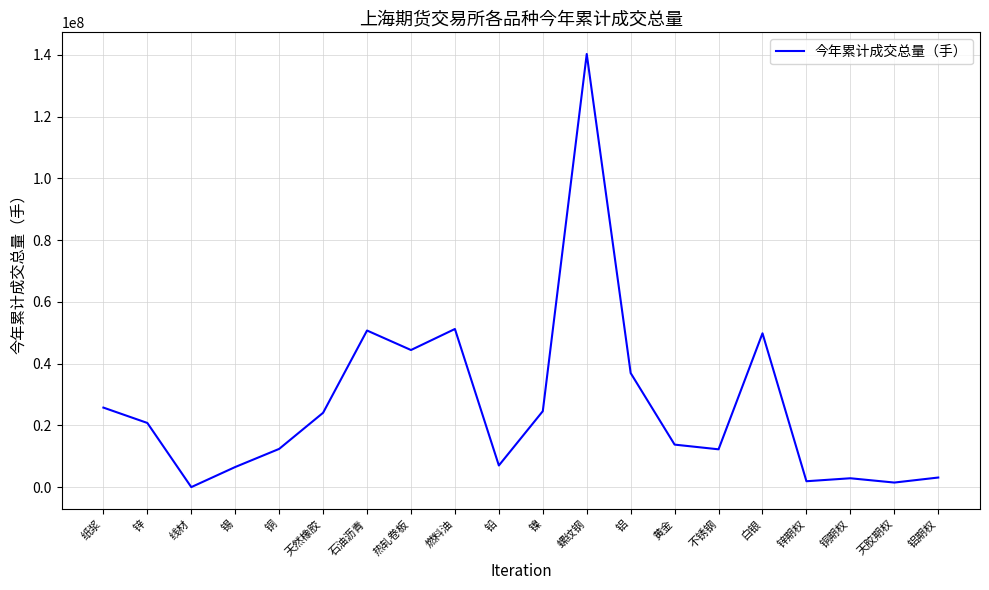

Approximately how many times larger is the value at 铝 compared to 线材?

5228.2